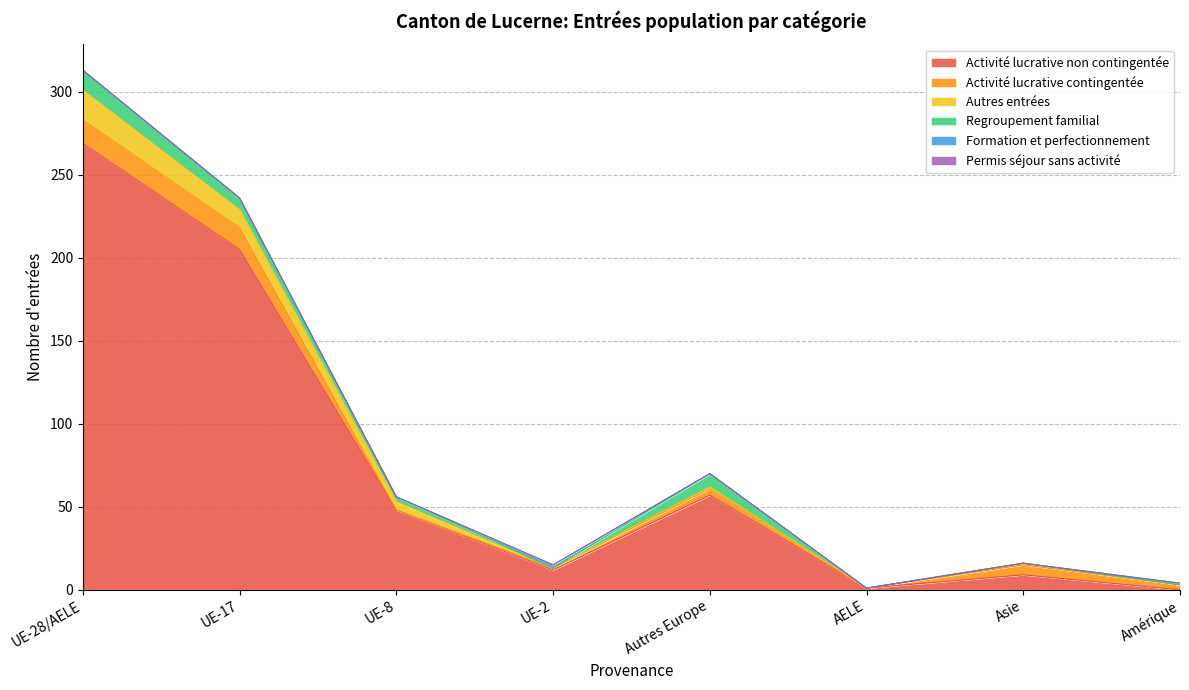

What is the spread (max minus min) of values at AELE?

1